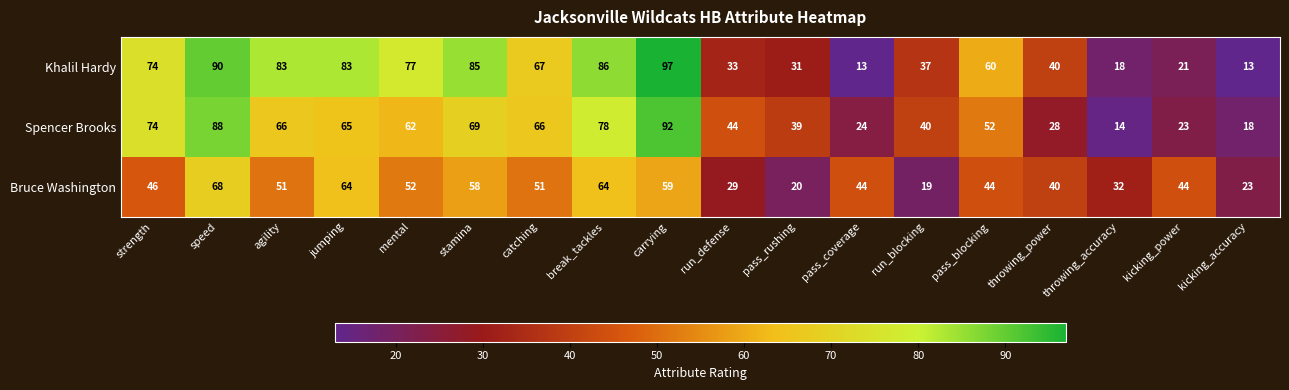

What is the spread (max minus min) of values at speed?

22